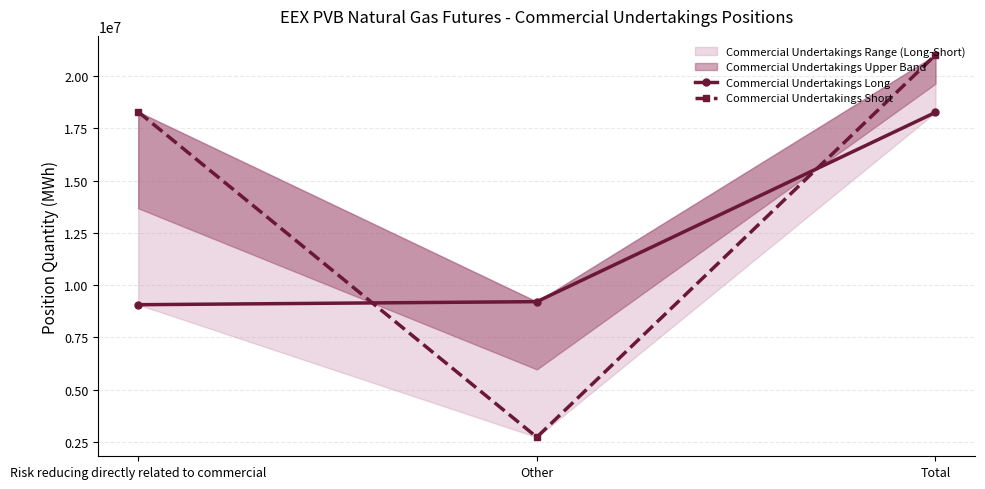

Which series has the largest range (max minus min)?

Commercial Undertakings Short